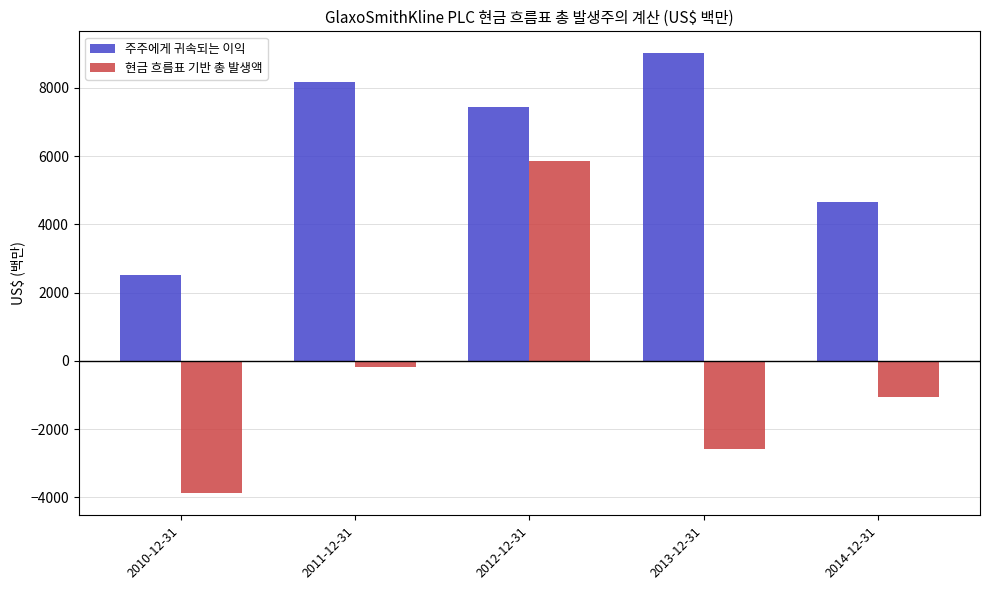

Between 2011-12-31 and 2014-12-31, which series saw the biggest shift?

주주에게 귀속되는 이익